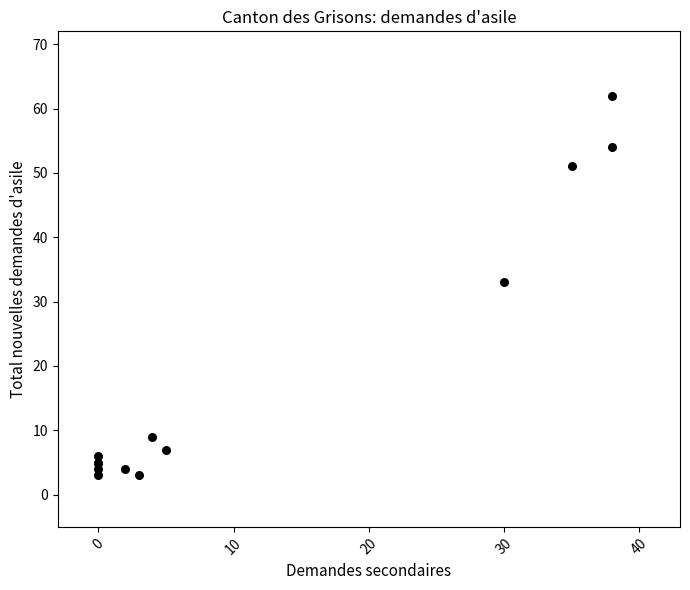

What Y value in the scatter plot is closest to 32?

33